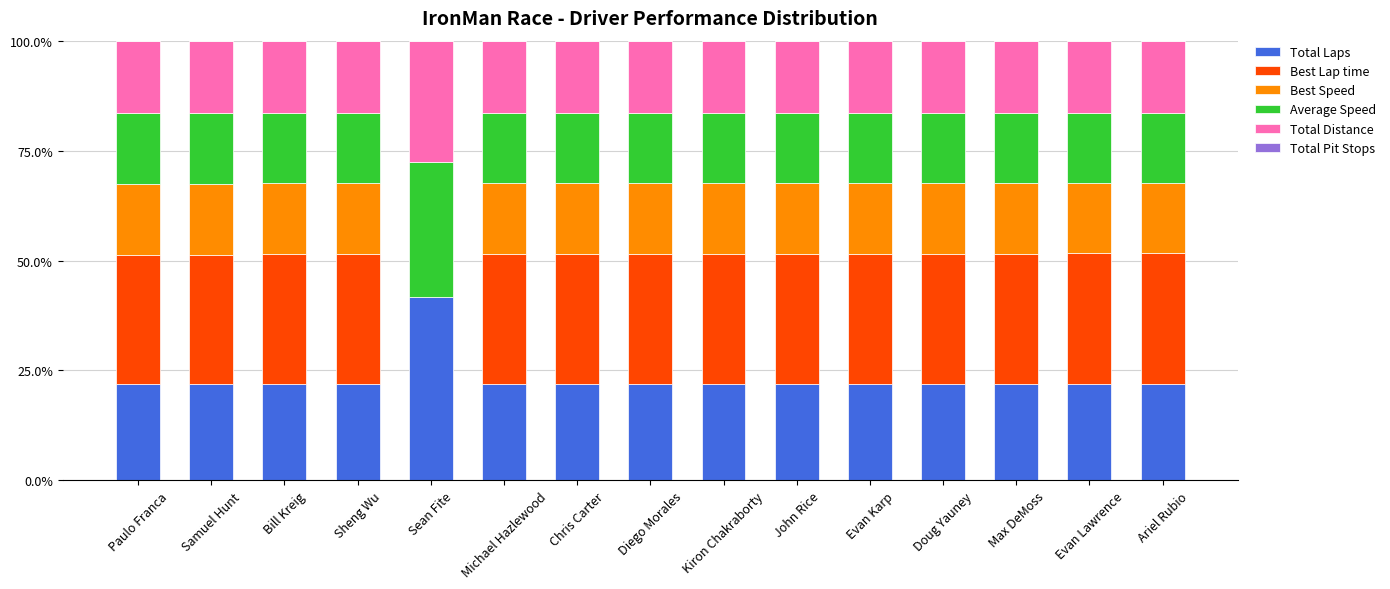

What is the total value across all series at Chris Carter?

100.0